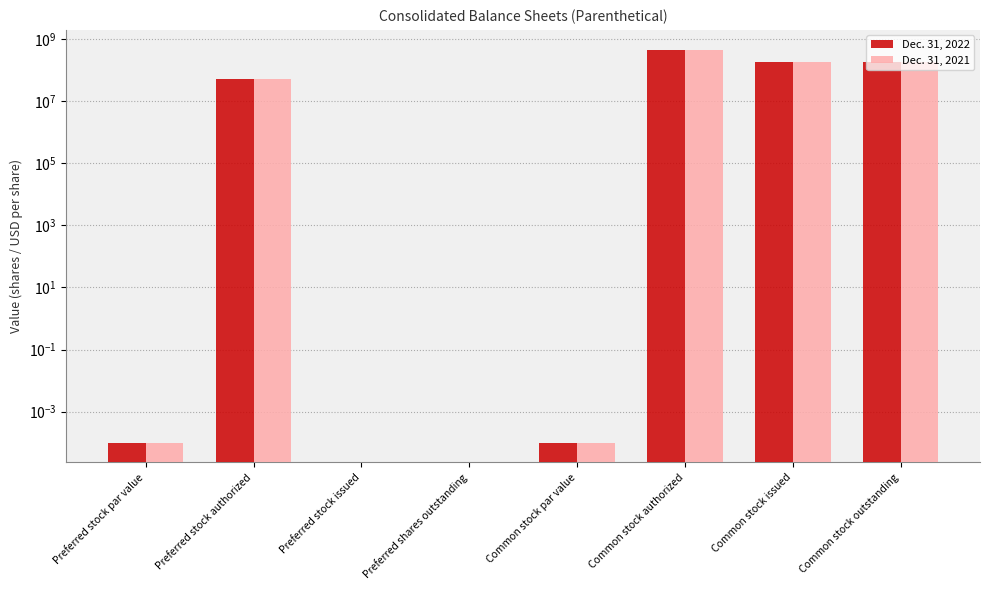

Which series changed the most between Preferred stock issued and Common stock par value?

Dec. 31, 2022